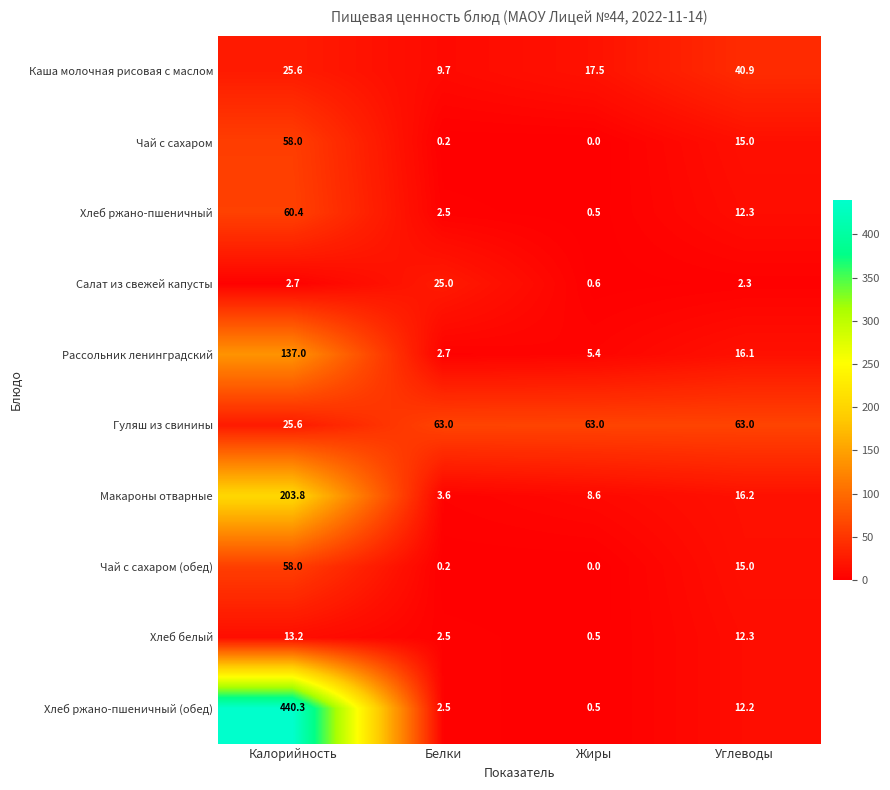

Where does the Макароны отварные series first go above 16?

Калорийность